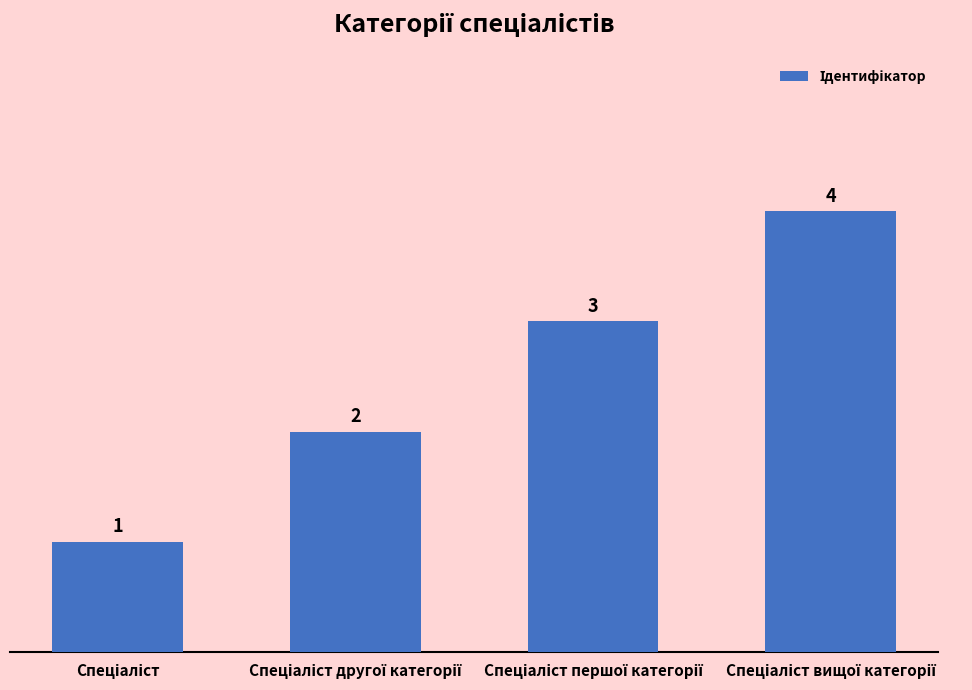

Reading left to right, transcribe all the data shown in this chart.

1	2	3	4